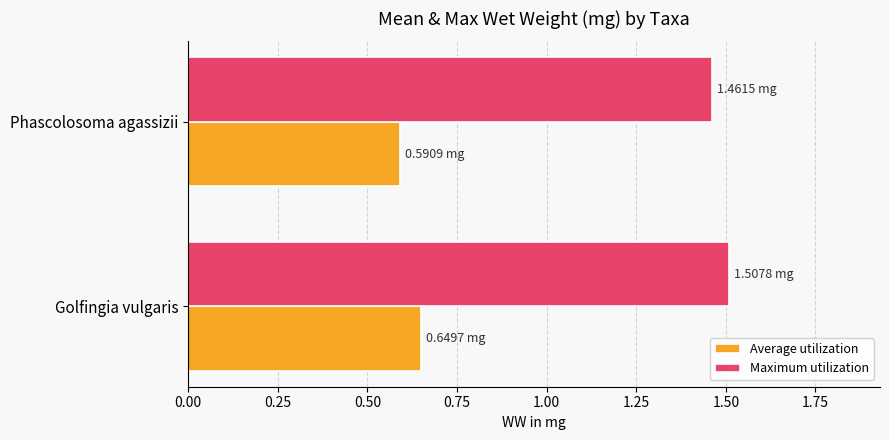

Count the Average utilization values in the range 0 to 1.

2